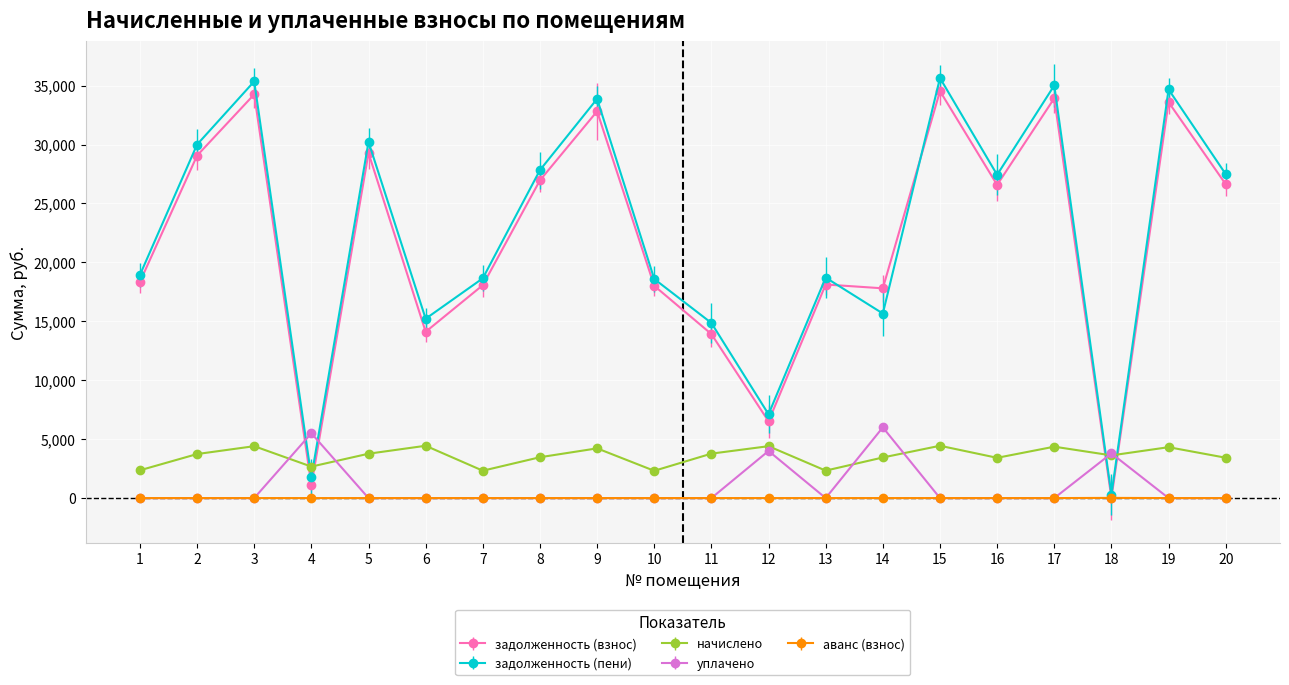

Count the number of categories in the chart.

20